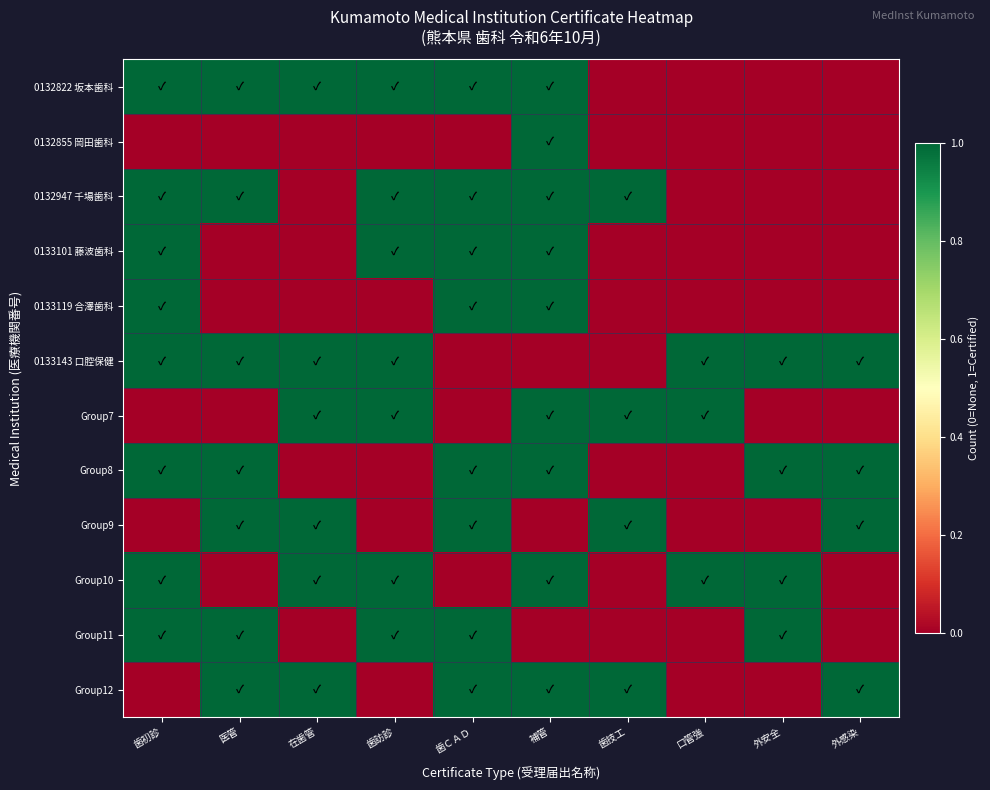

Which series has the largest total across all categories?

0133143 口腔保健